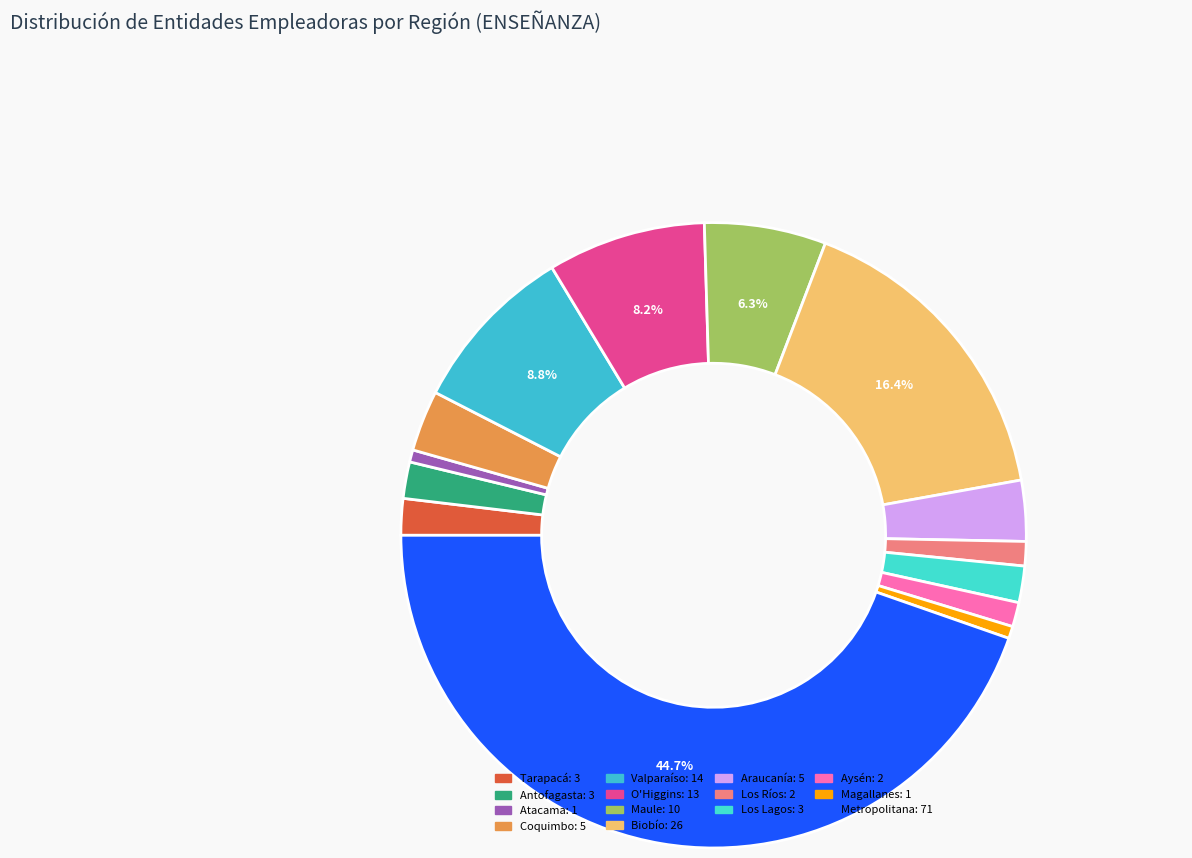

How many segments does this pie chart have?

14